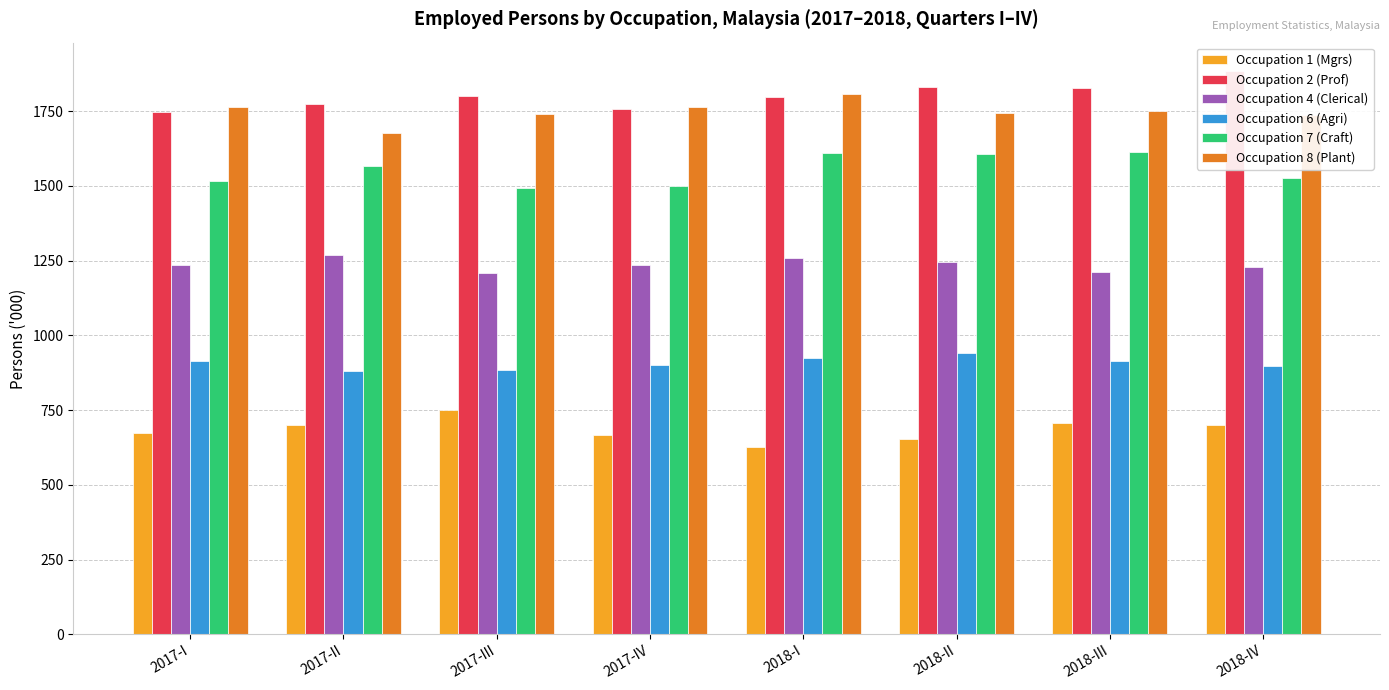

Where is Occupation 2 (Prof) nearest to the value 1815?

2018-III